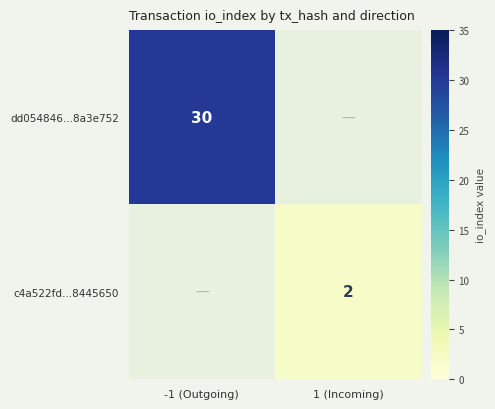

Is it true that c4a522fd...8445650 equals 2 at 1 (Incoming)?

True